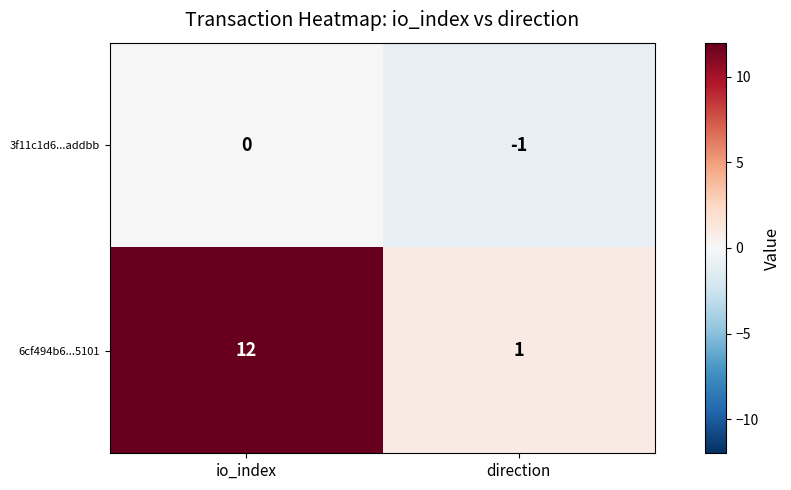

The 6cf494b6...5101 series shows 12 at io_index. True or false?

True